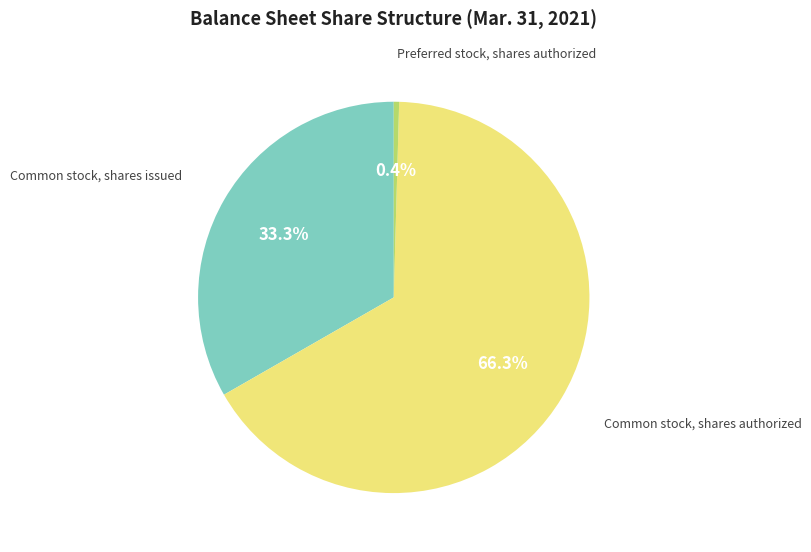

Does any single category account for the majority?

Yes